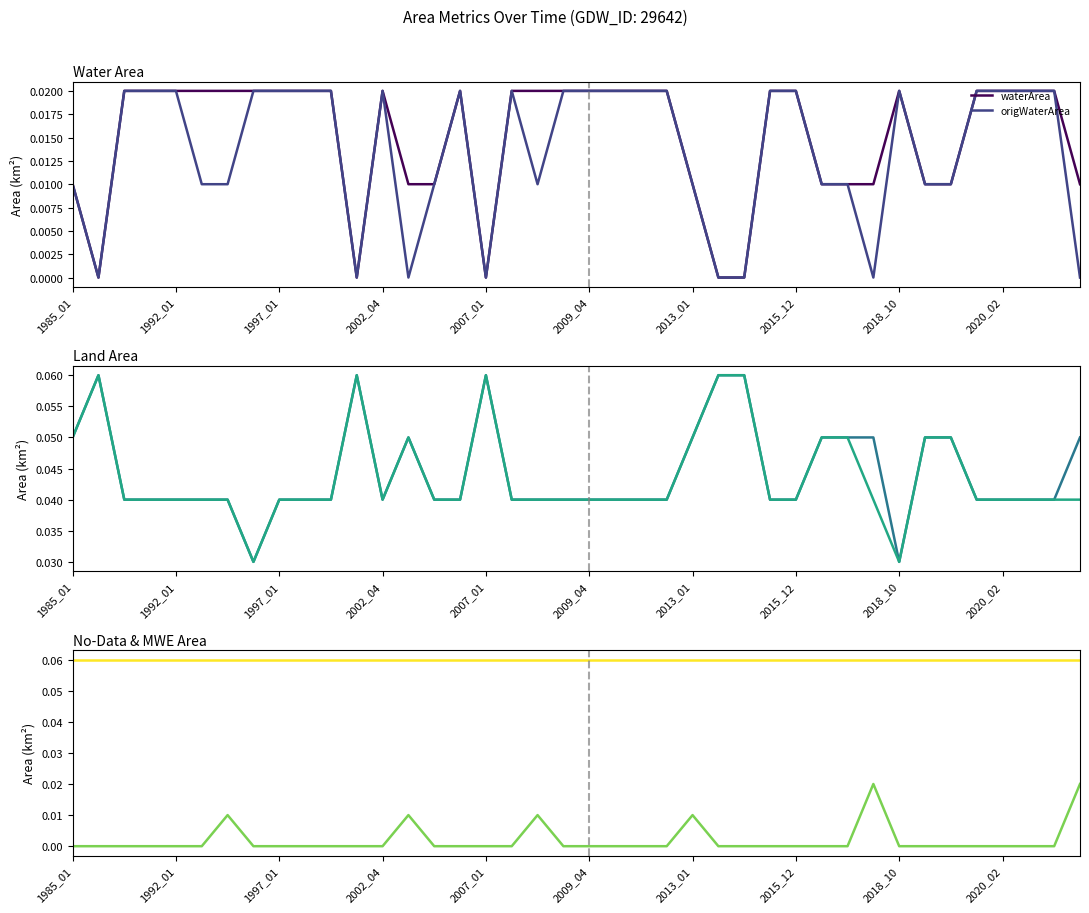

Which series has the widest spread of values?

landArea